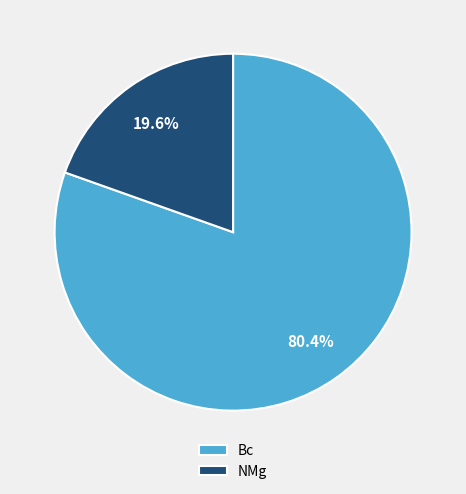

What is the largest slice in the pie chart?

Bc